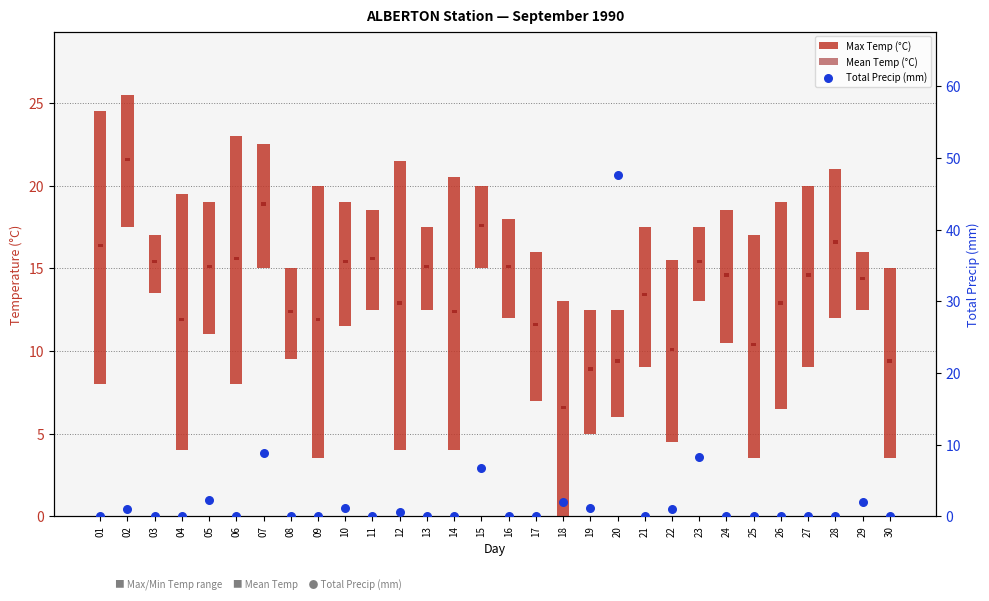

Which series has the widest spread of Y values?

Total Precip (mm)